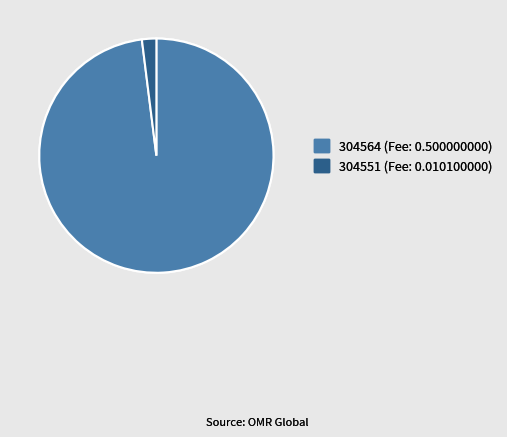

What is the smallest slice in the pie chart?

304551